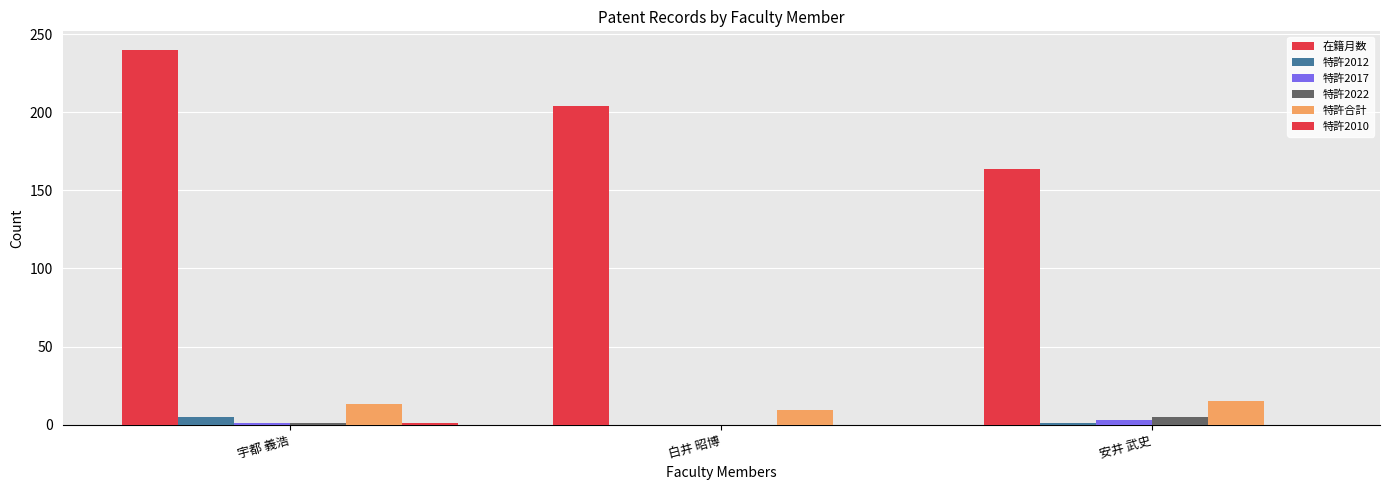

Are the bars grouped side by side (vs. stacked)?

Yes